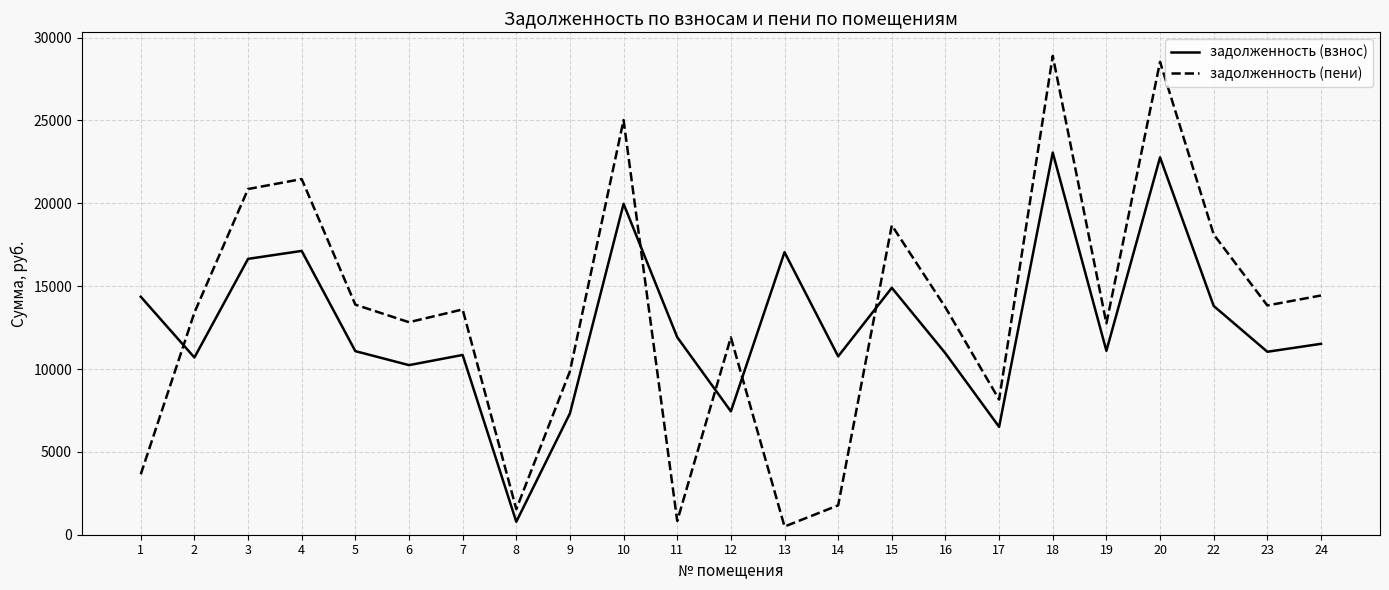

What are all the series names shown in the legend?

задолженность (взнос), задолженность (пени)